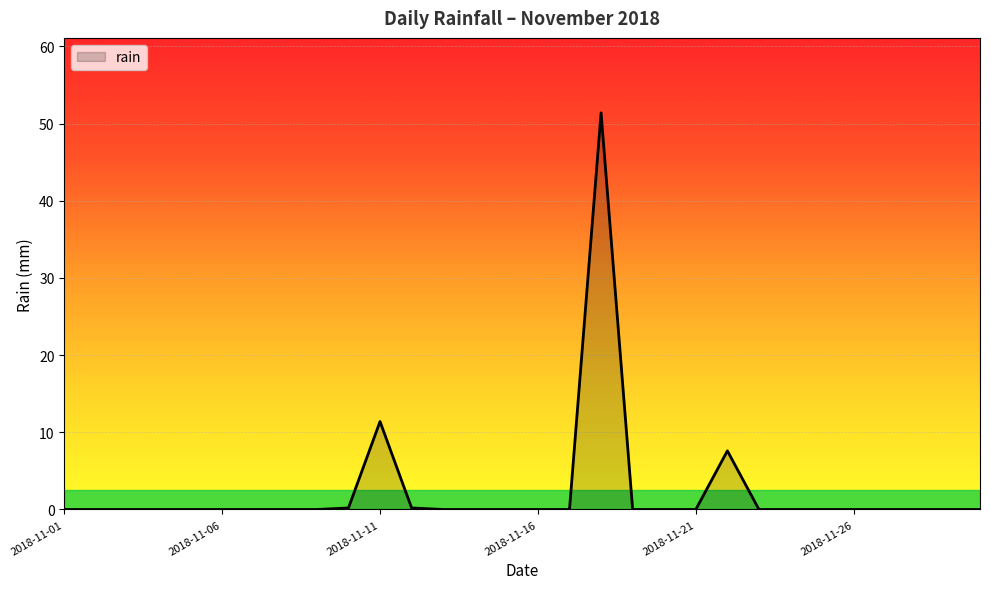

What is the difference between the maximum and minimum values?

51.4